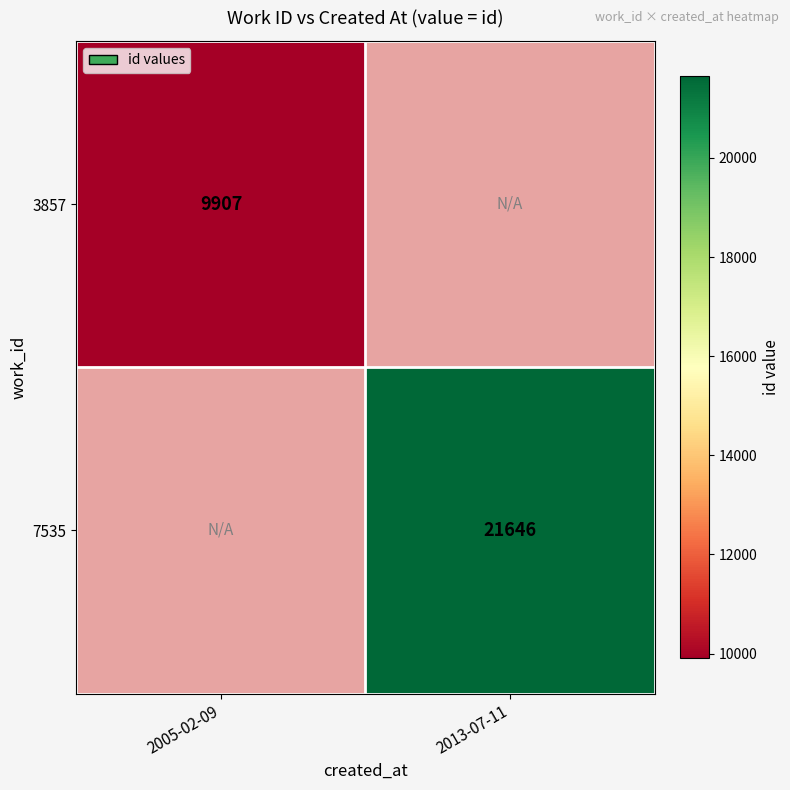

Is it true that 3857 equals 14024 at 2005-02-09?

False